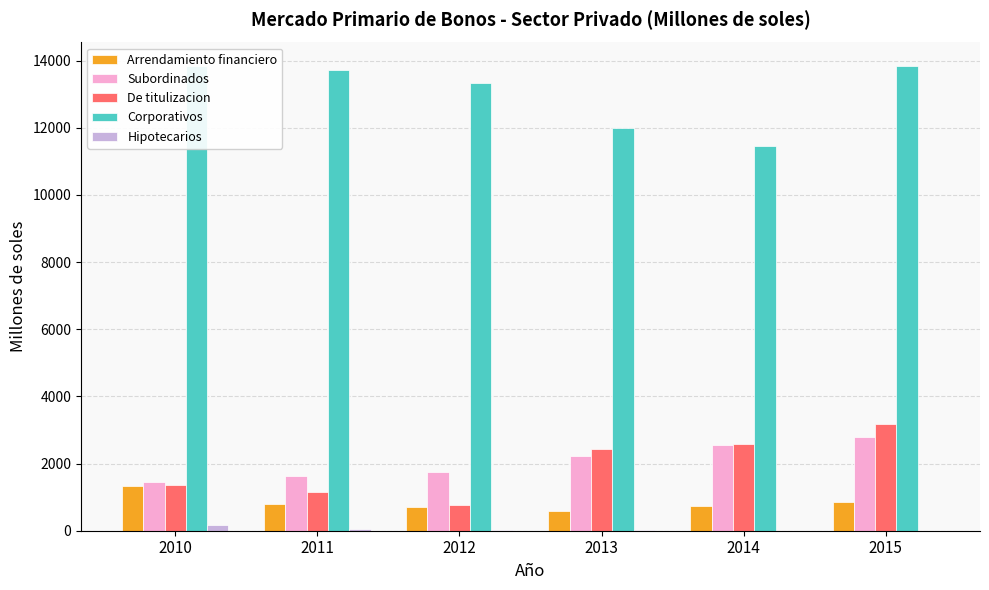

What is the value of the Hipotecarios bar at the 5th from the left?

3.2